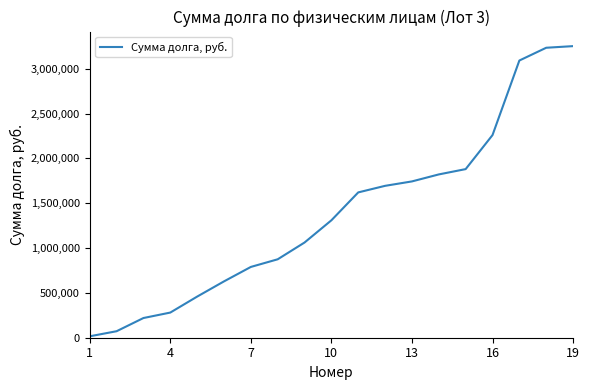

What is the maximum value shown in the chart?

3252889.1